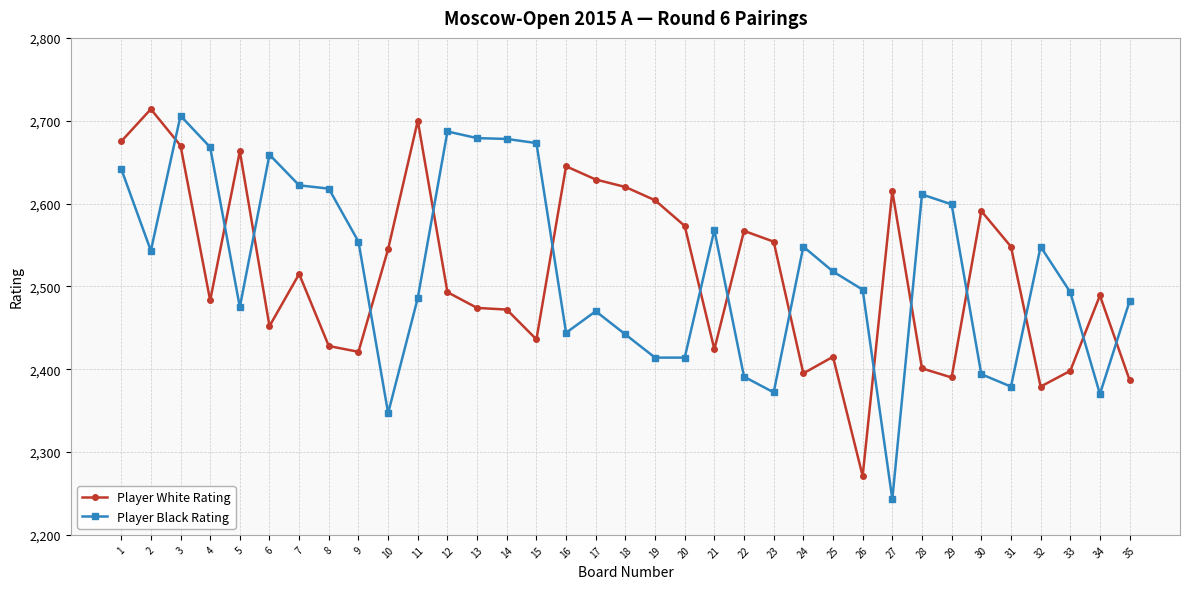

Does the chart display data point markers on the line(s)?

Yes